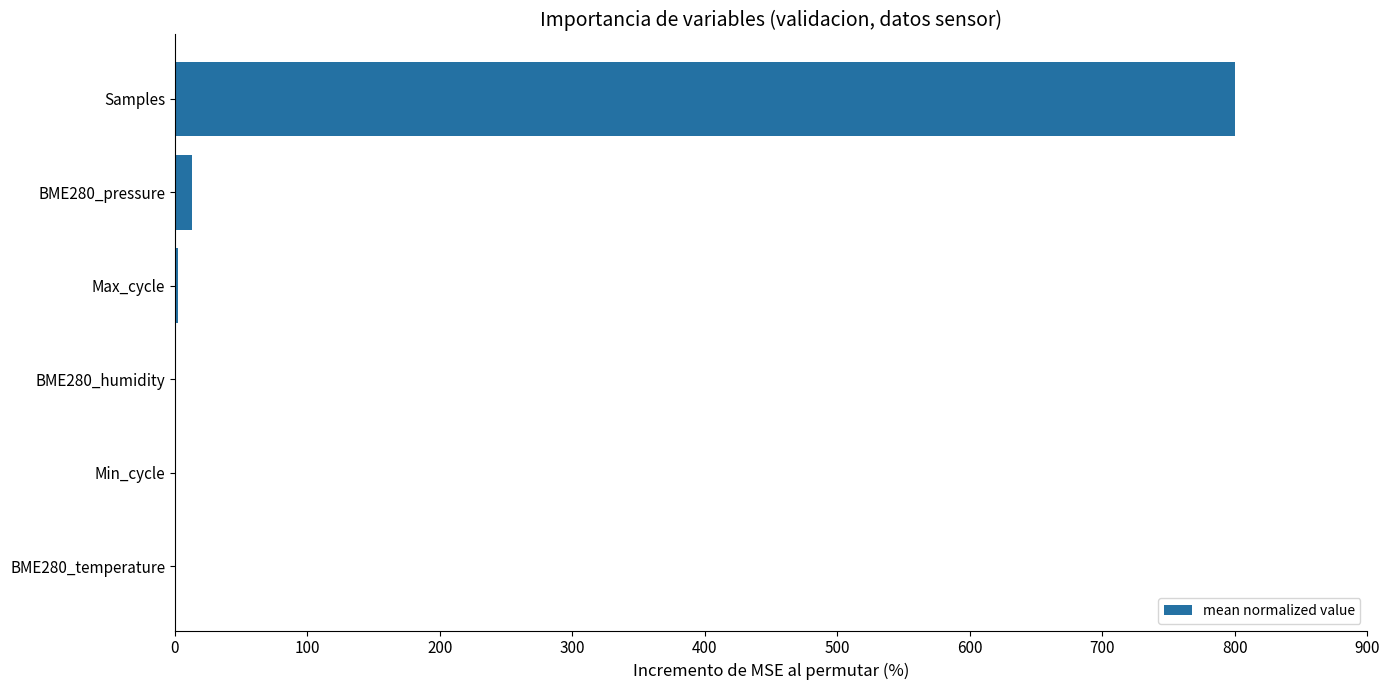

True or false: the data shows 0.0 at BME280_humidity.

True